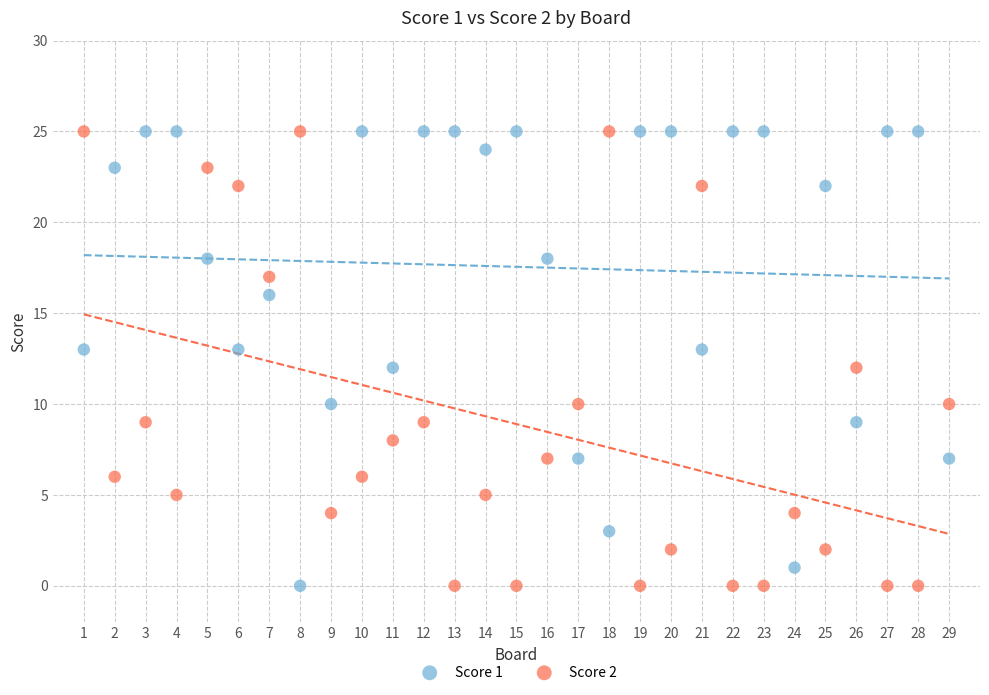

Across all data points, what is the range of Y values (max minus min)?

25